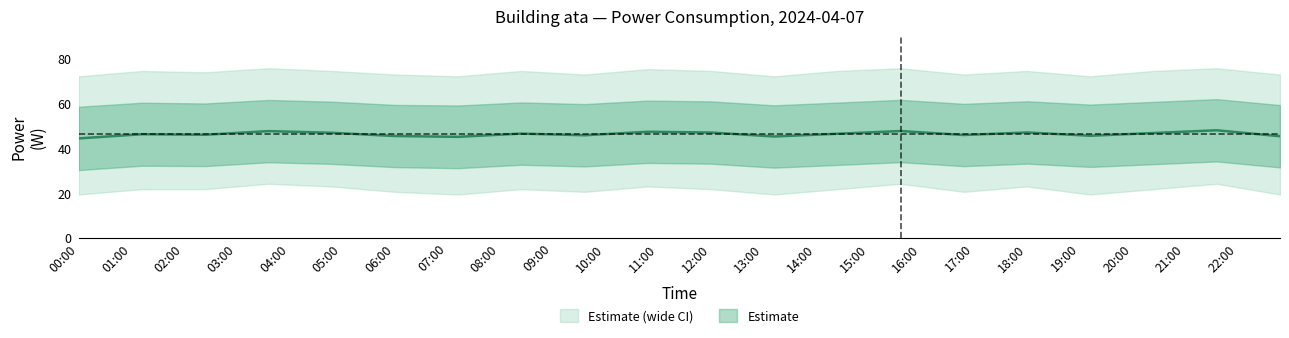

List the series in order of their overall mean, lowest first.

power_lower2, power_lower1, power_mean, power_upper1, power_upper2